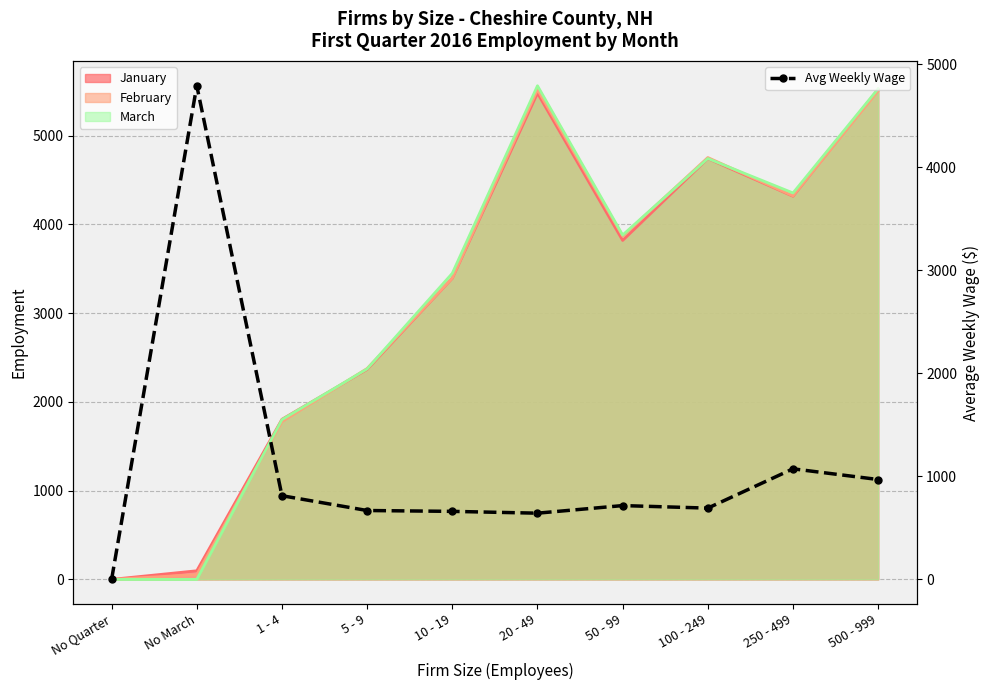

What is the difference between the values at 250 - 499 and 50 - 99?

356.9